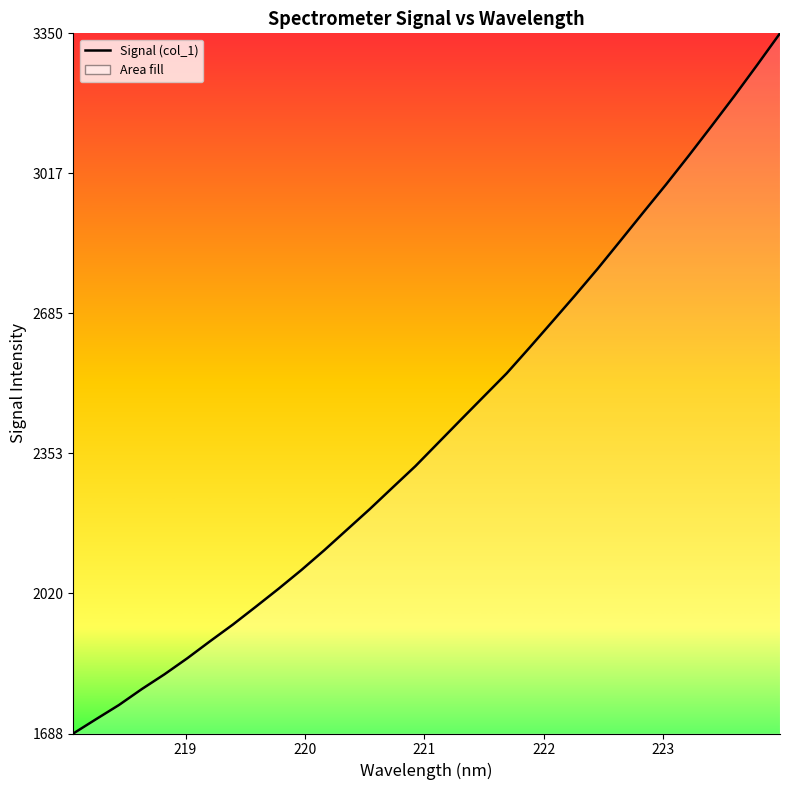

What is the greatest value displayed?

3349.7